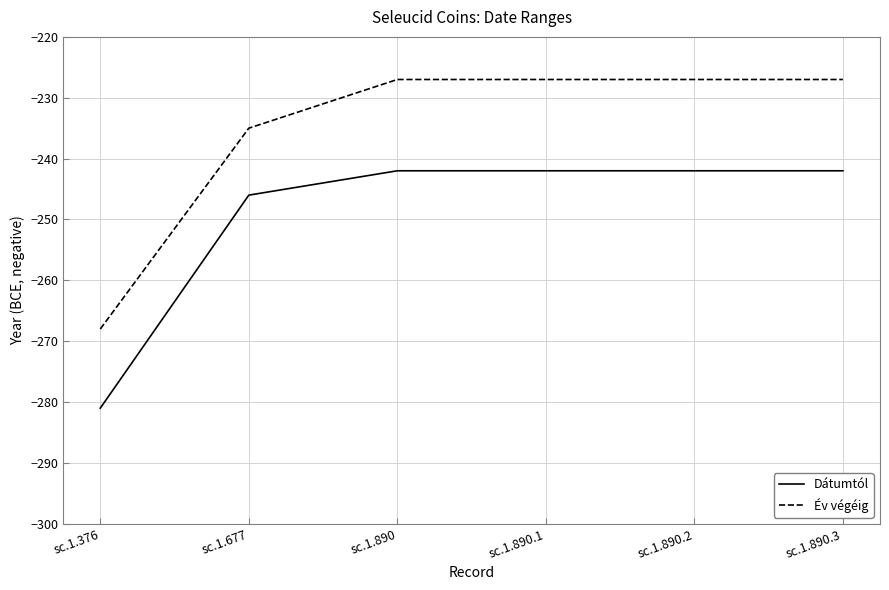

True or false: Dátumtól and Év végéig cross at least once.

False